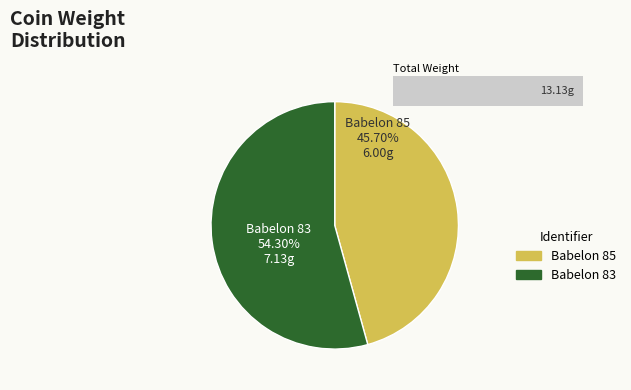

To the nearest percent, what portion does Babelon 85 represent?

46%